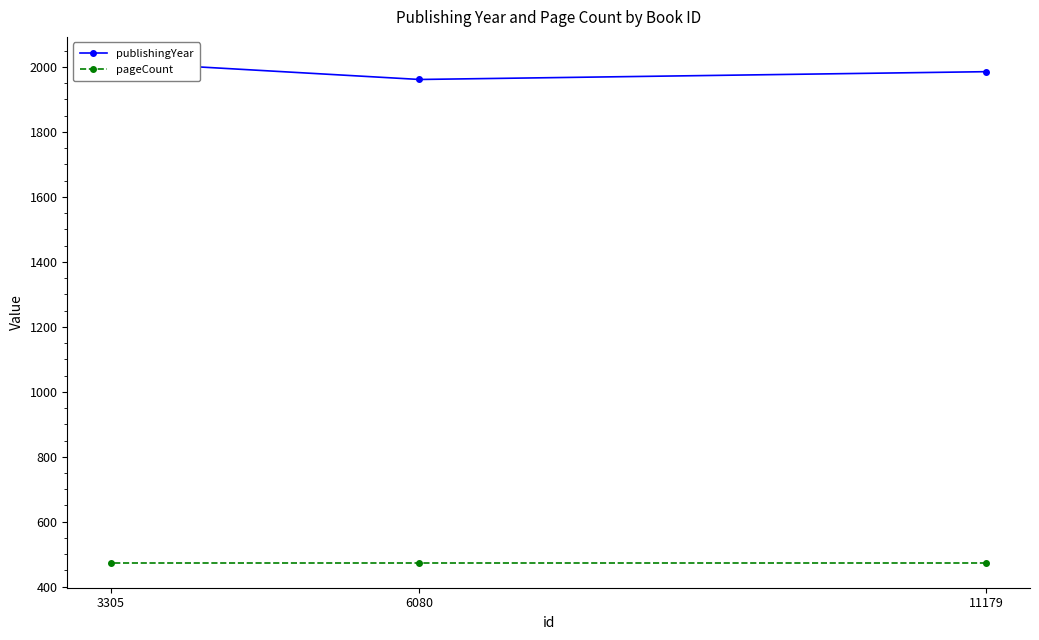

What is the value of the publishingYear point at the 2nd from the left?

1961